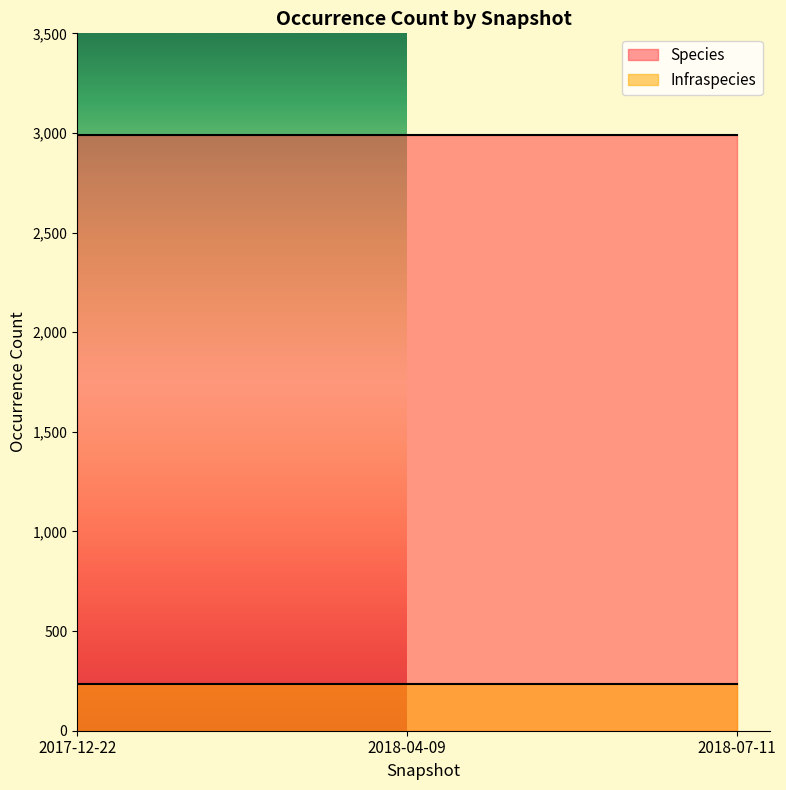

Rank the series by their average value, from lowest to highest.

Infraspecies, Species